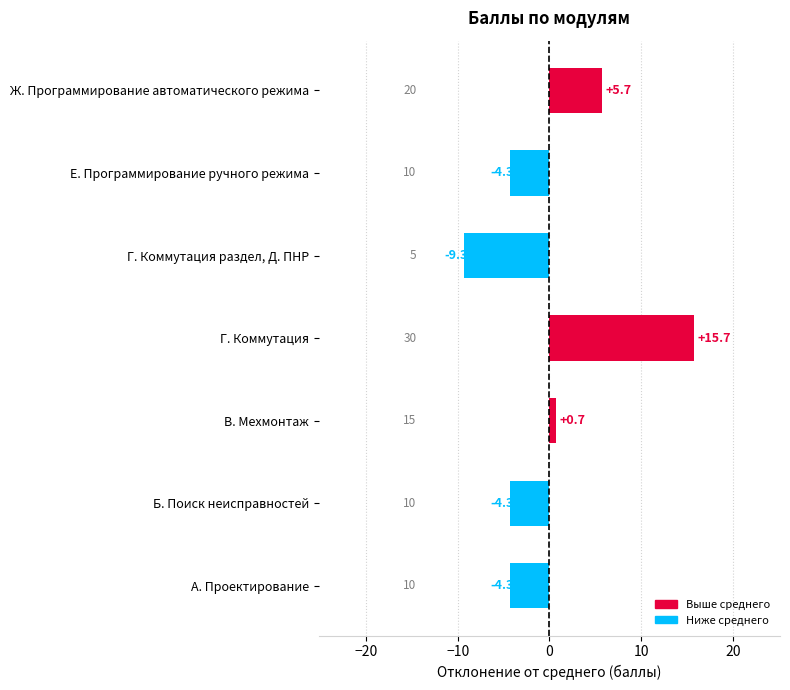

How many distinct data groups are displayed?

1